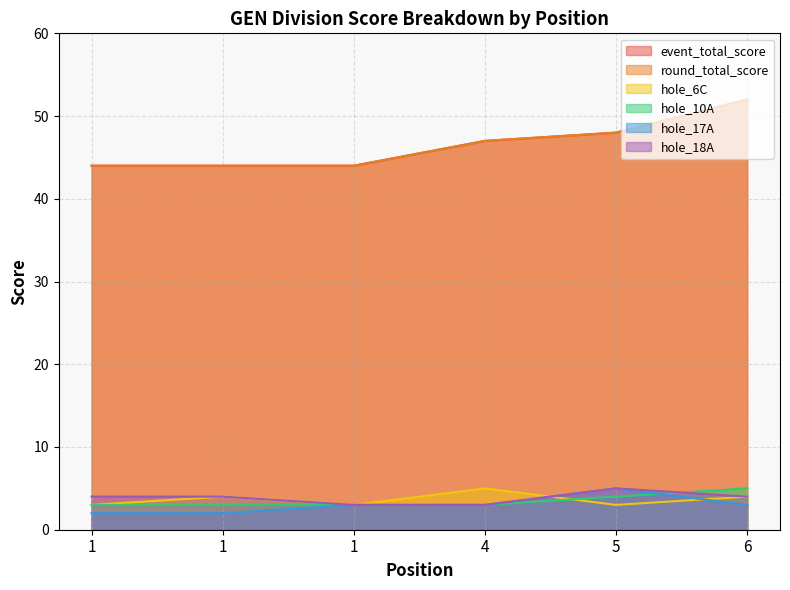

Between 1 and 1, which series saw the biggest shift?

hole_6C